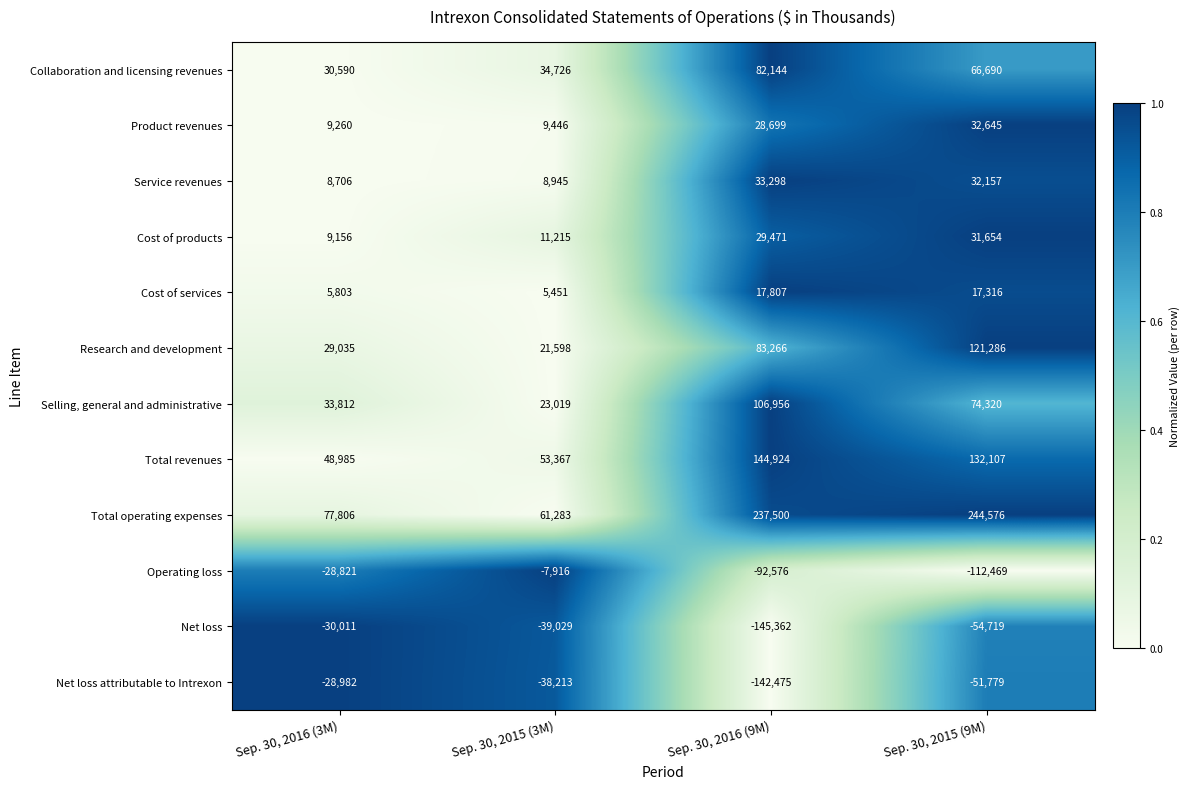

What is the spread (max minus min) of values at Sep. 30, 2016 (9M)?

382862